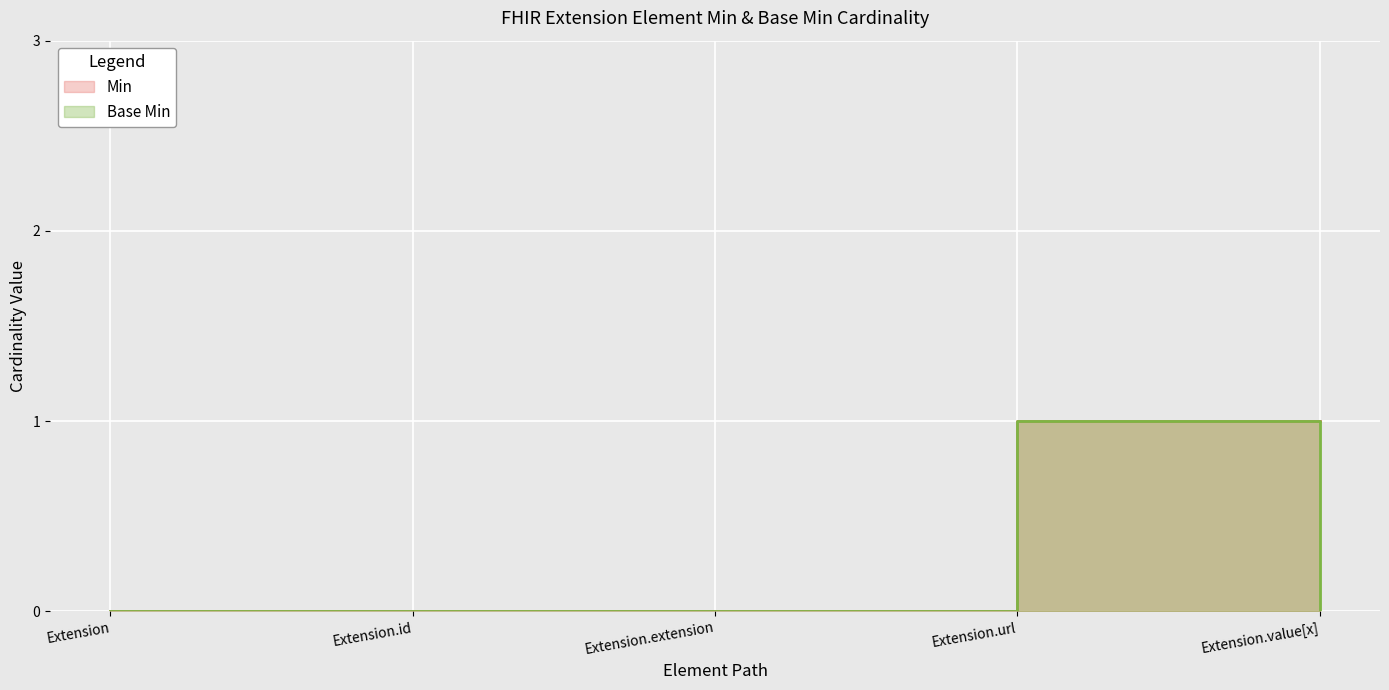

What is the sum of all Min values?

2